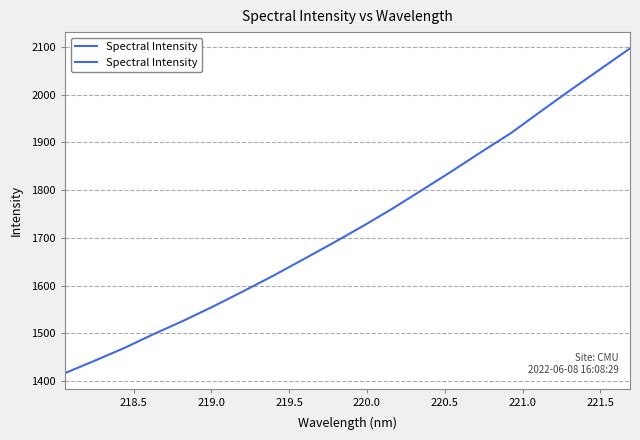

Is this an area chart (filled region under the line)?

No